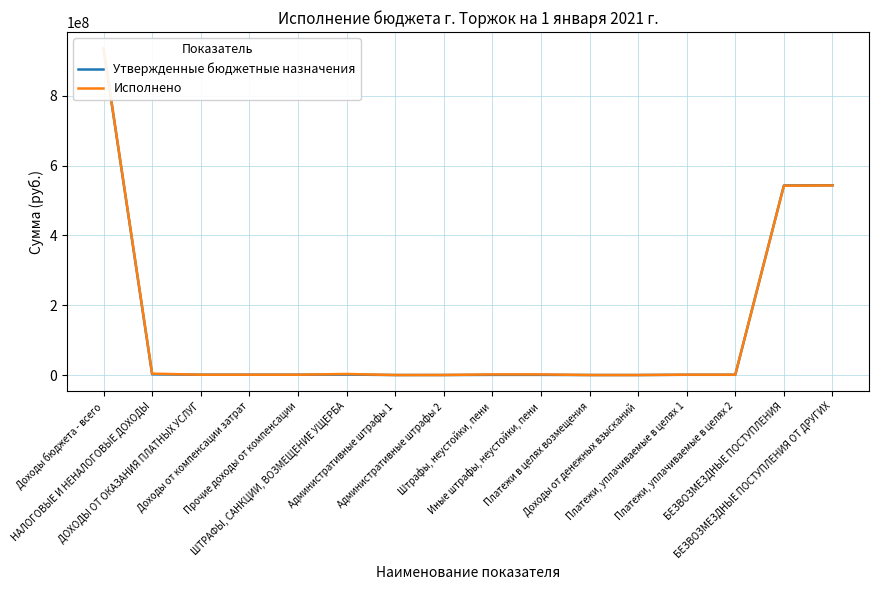

Which series ends up on top after the final intersection of Утвержденные бюджетные назначения and Исполнено?

Утвержденные бюджетные назначения